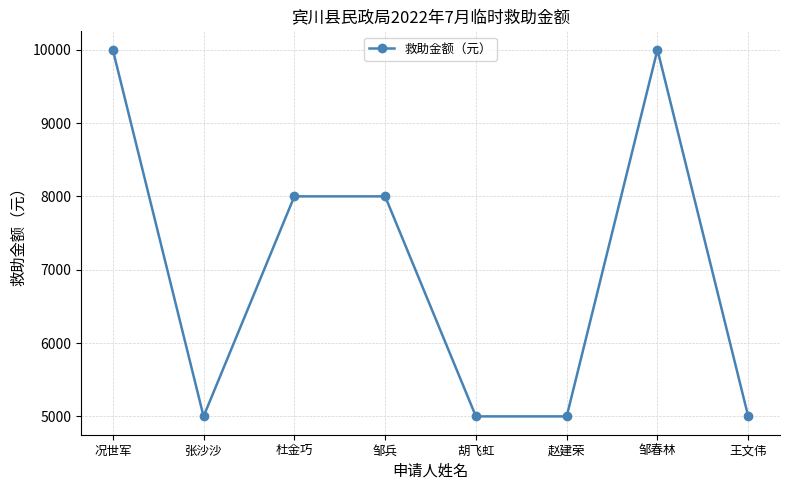

What is the sum of all values?

56000